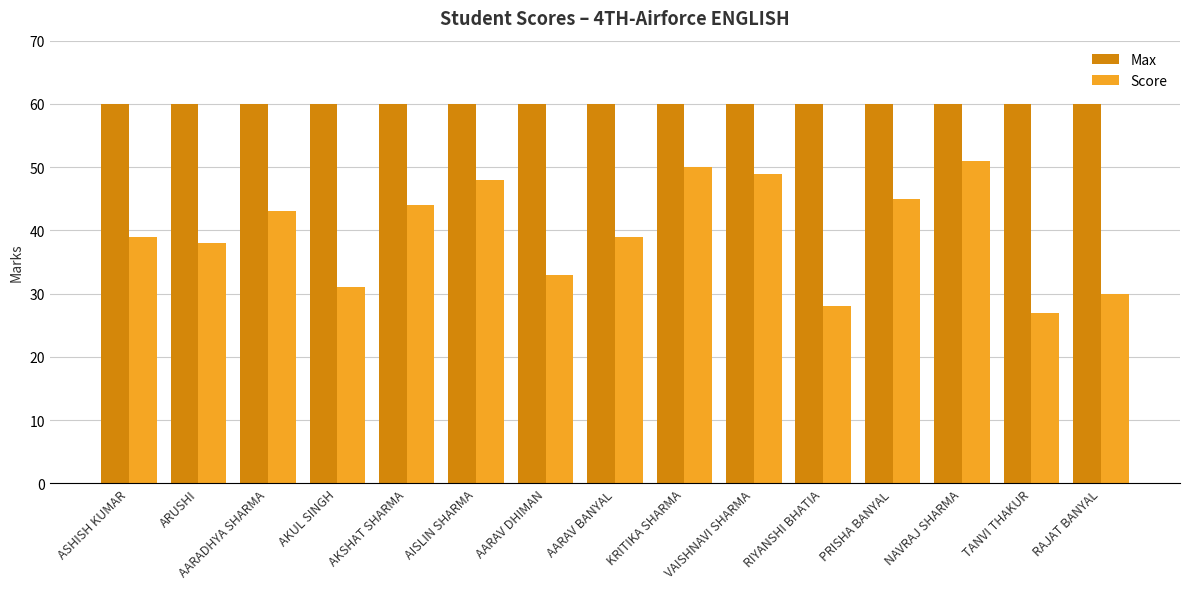

Which category has the lowest value across all series?

TANVI THAKUR